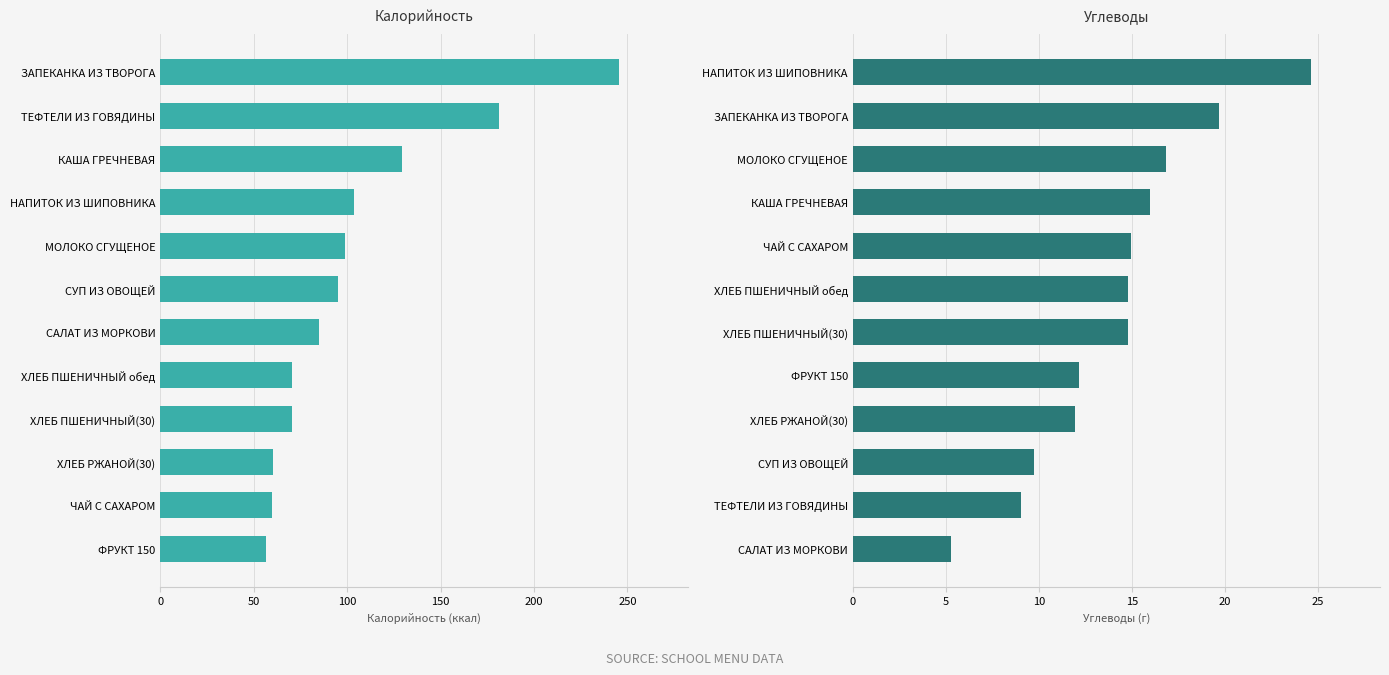

The value of Углеводы at ЧАЙ С САХАРОМ is 3.1. True or false?

False